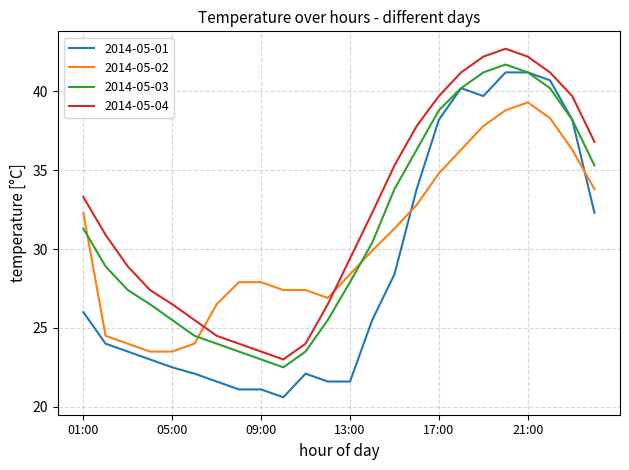

Which series has the widest spread of values?

2014-05-01